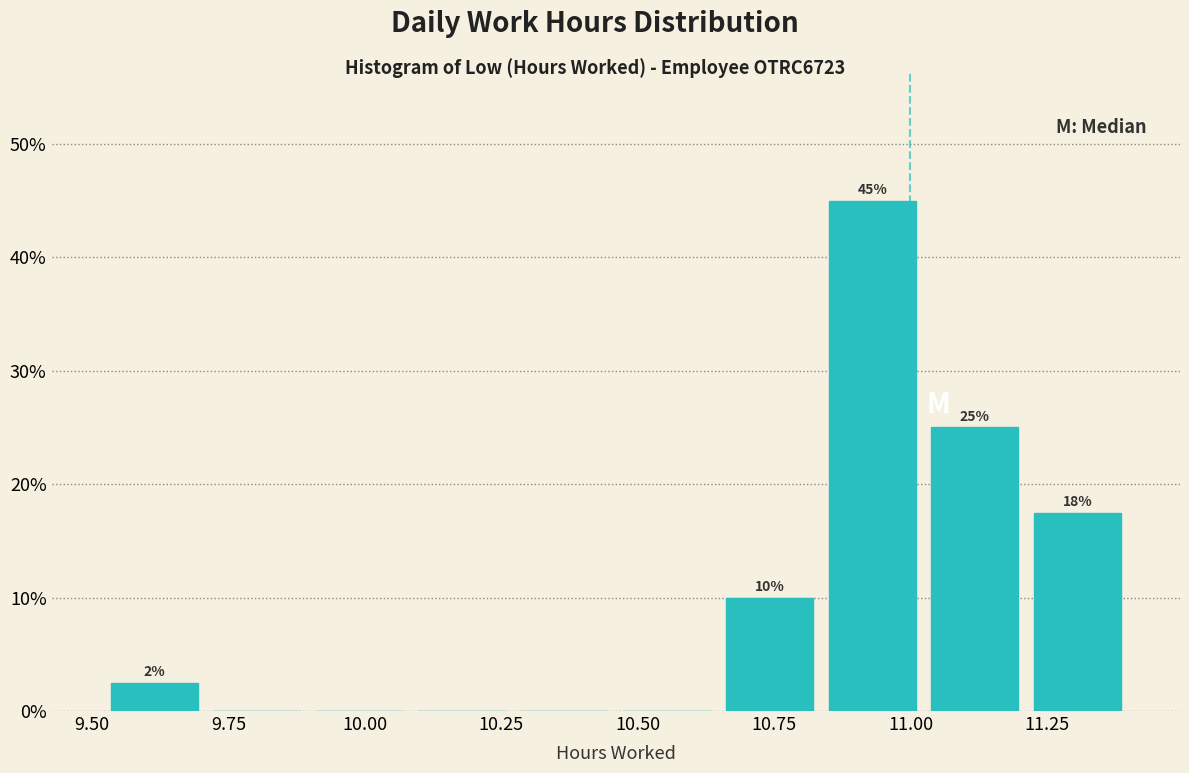

Read against the x-axis, roughly where is the centre of the tallest bar?

10.95